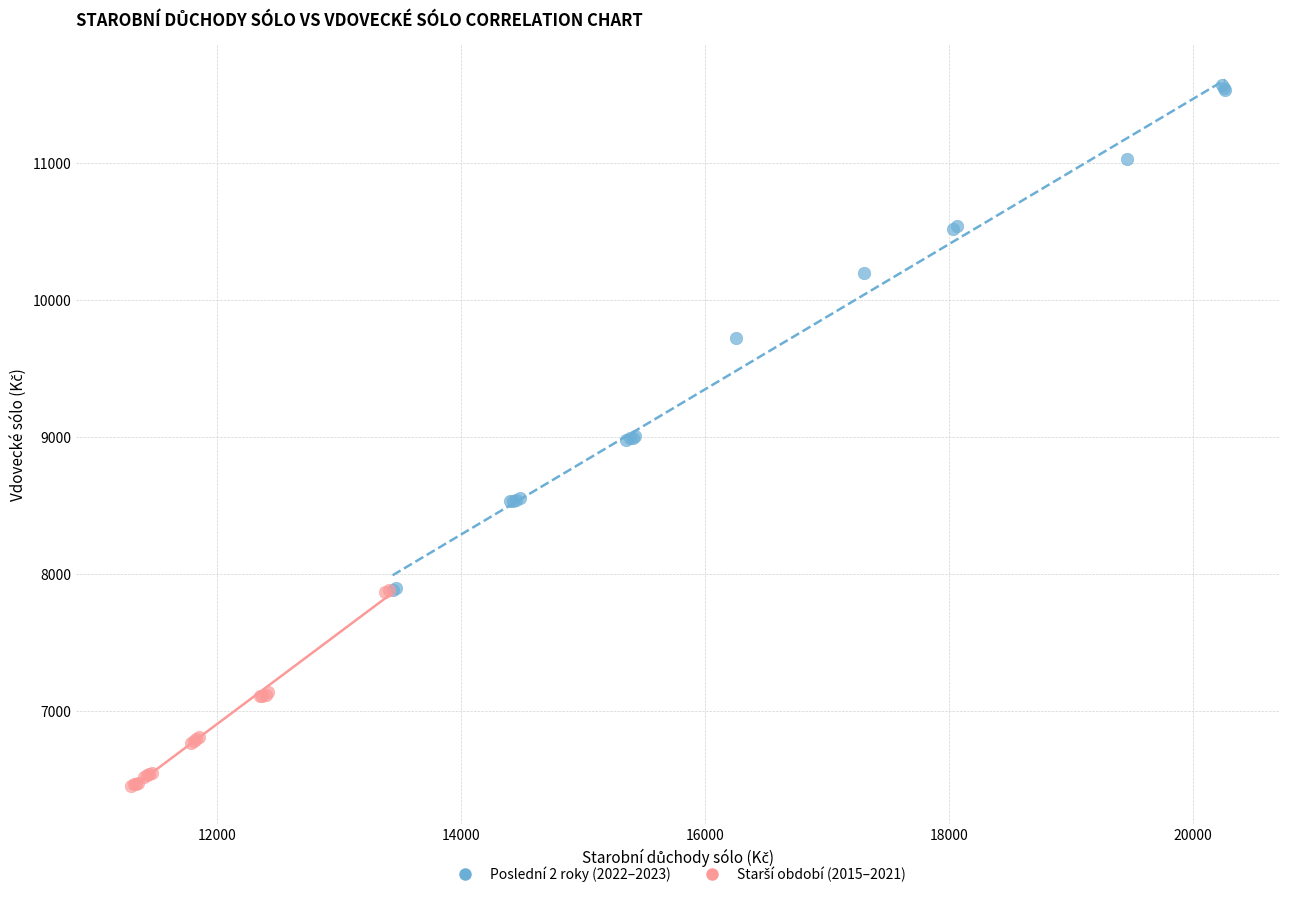

Which series has the widest spread of Y values?

Poslední 2 roky (2022–2023)